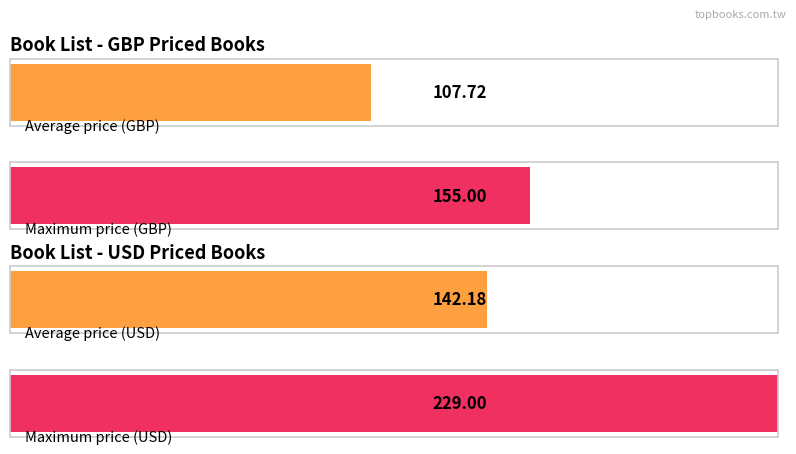

Which series has the widest spread of values?

USD